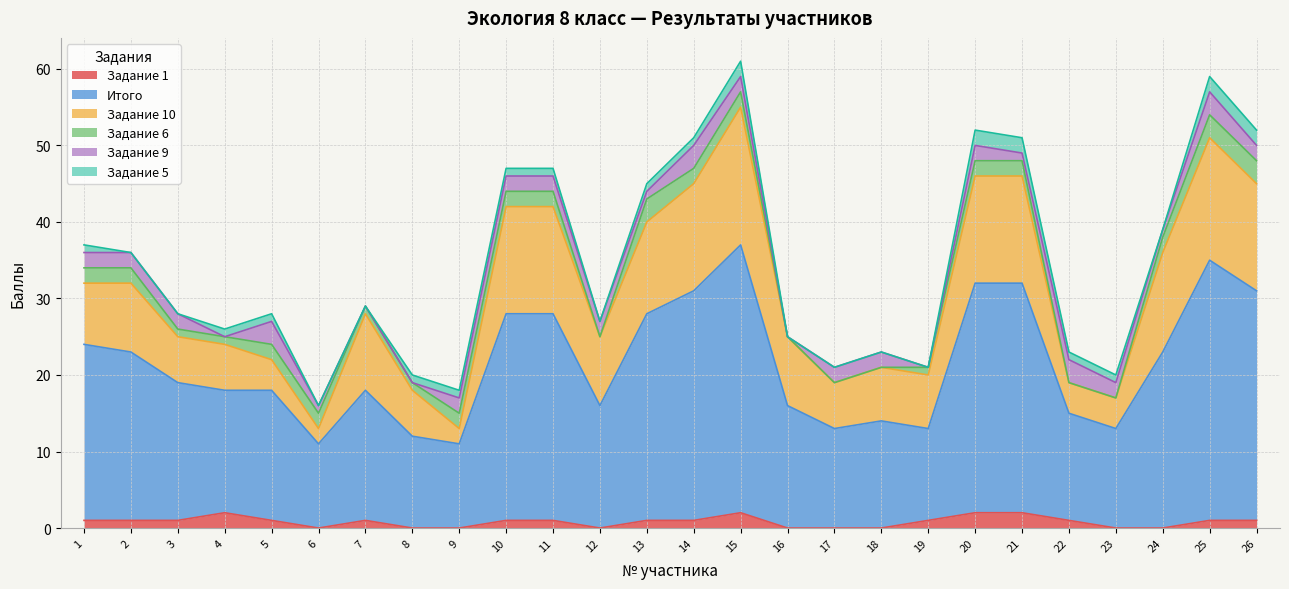

Between 2 and 23, which series saw the biggest shift?

Итого